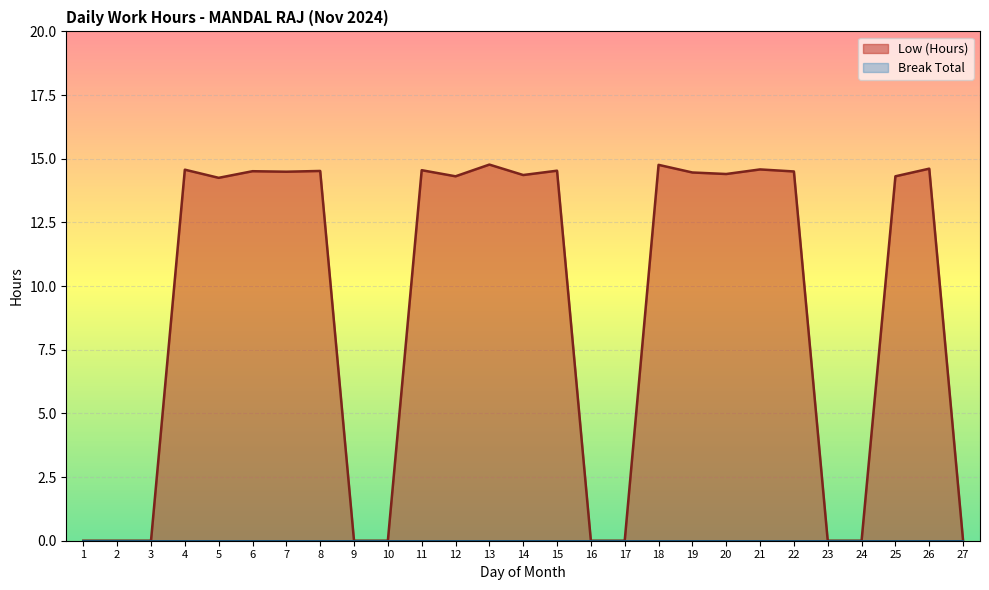

How many points are higher than both their immediate neighbors (excluding endpoints)?

9